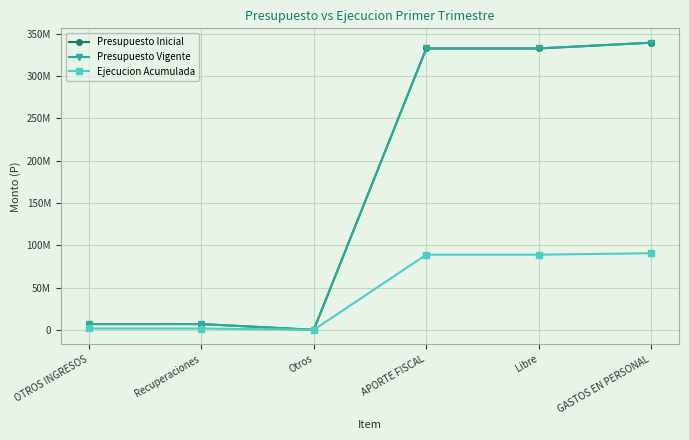

List the series in order of their peak value, lowest first.

Ejecucion Acumulada, Presupuesto Inicial, Presupuesto Vigente